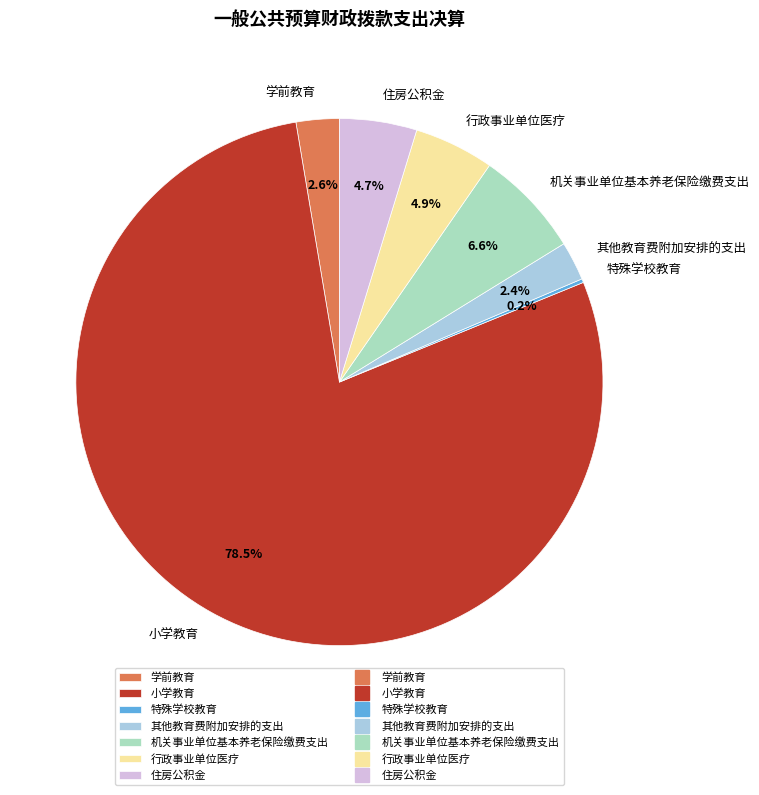

Does any single category account for the majority?

Yes